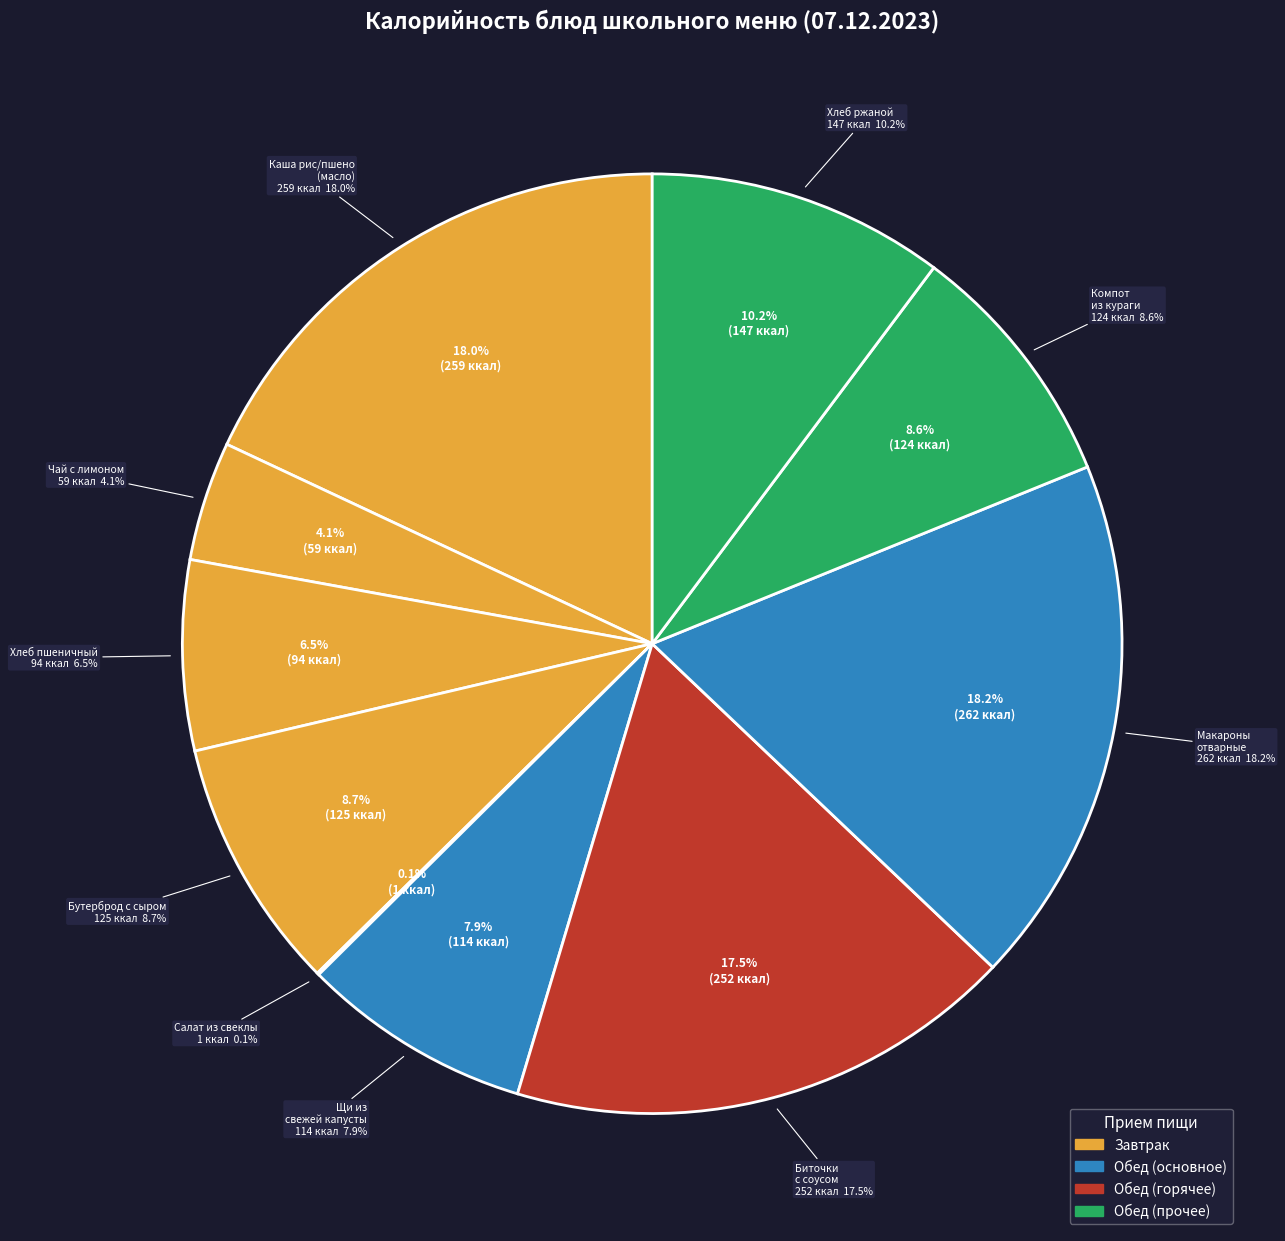

Between Щи из свежей капусты and Хлеб пшеничный, which is larger?

Щи из свежей капусты